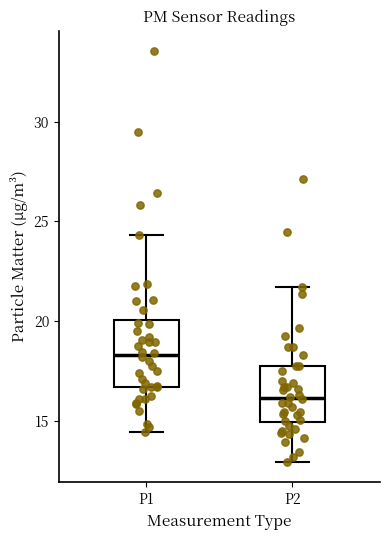

Which box is the tallest, from its lower edge to its upper edge?

P1